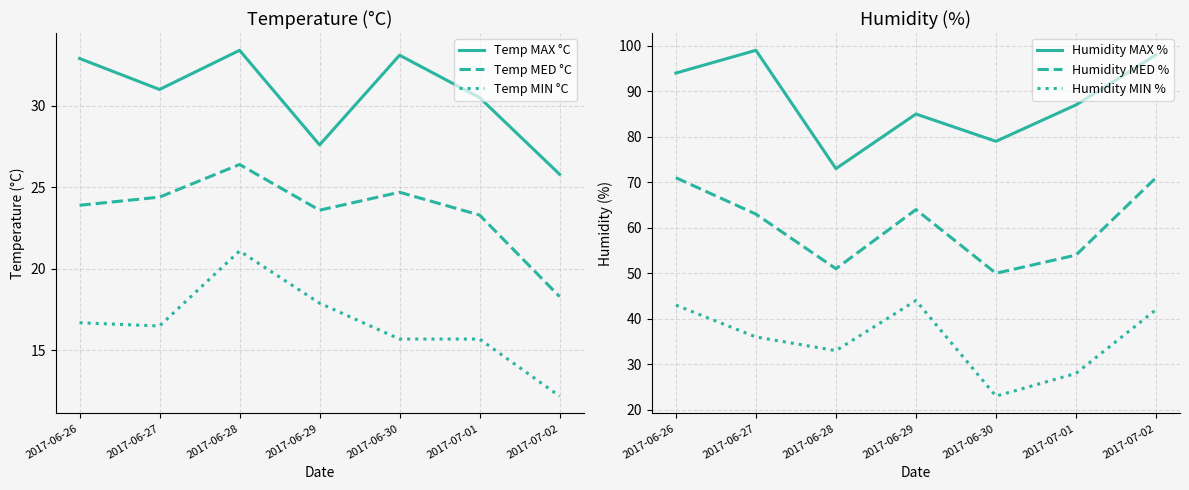

Reading left to right, extract all data points from this chart.

Temp MAX °C: 2017-06-26=32.9	2017-06-27=31.0	2017-06-28=33.4	2017-06-29=27.6	2017-06-30=33.1	2017-07-01=30.5	2017-07-02=25.8
Temp MED °C: 2017-06-26=23.9	2017-06-27=24.4	2017-06-28=26.4	2017-06-29=23.6	2017-06-30=24.7	2017-07-01=23.3	2017-07-02=18.3
Temp MIN °C: 2017-06-26=16.7	2017-06-27=16.5	2017-06-28=21.1	2017-06-29=17.9	2017-06-30=15.7	2017-07-01=15.7	2017-07-02=12.2
Humidity MAX %: 2017-06-26=94.0	2017-06-27=99.0	2017-06-28=73.0	2017-06-29=85.0	2017-06-30=79.0	2017-07-01=87.0	2017-07-02=98.0
Humidity MED %: 2017-06-26=71.0	2017-06-27=63.0	2017-06-28=51.0	2017-06-29=64.0	2017-06-30=50.0	2017-07-01=54.0	2017-07-02=71.0
Humidity MIN %: 2017-06-26=43.0	2017-06-27=36.0	2017-06-28=33.0	2017-06-29=44.0	2017-06-30=23.0	2017-07-01=28.0	2017-07-02=42.0